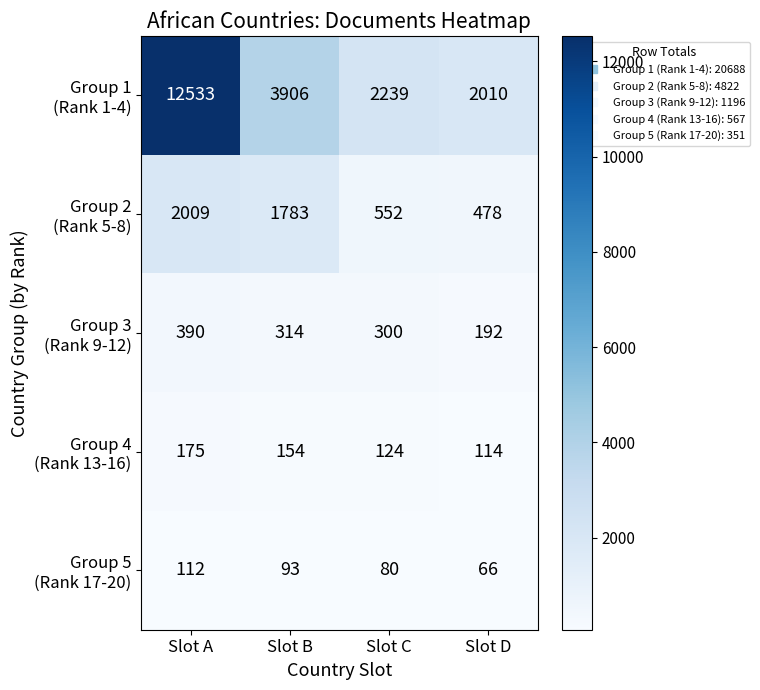

What is the total value across all series at Slot B?

6250